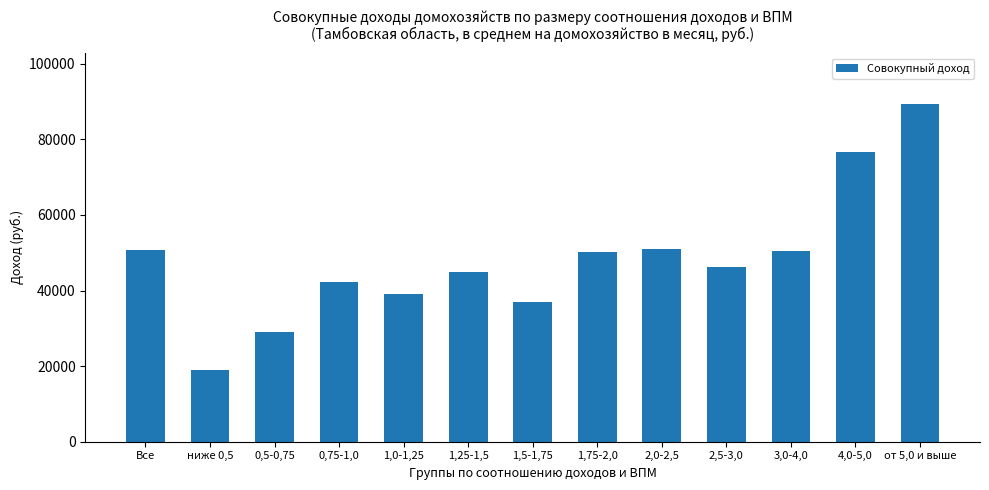

What is the approximate value at 1,25-1,5?

44974.2